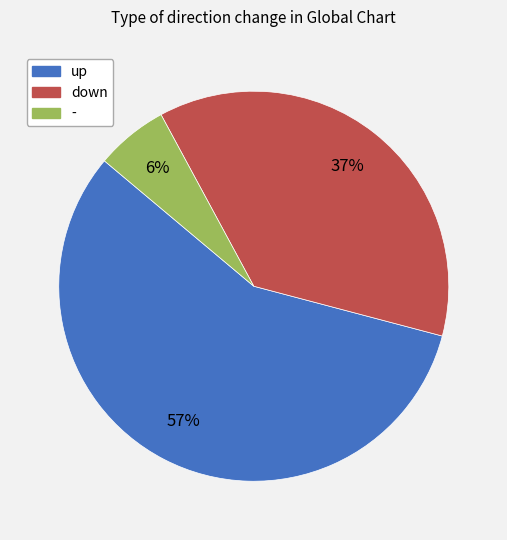

To the nearest percent, what is the average slice percentage?

33%